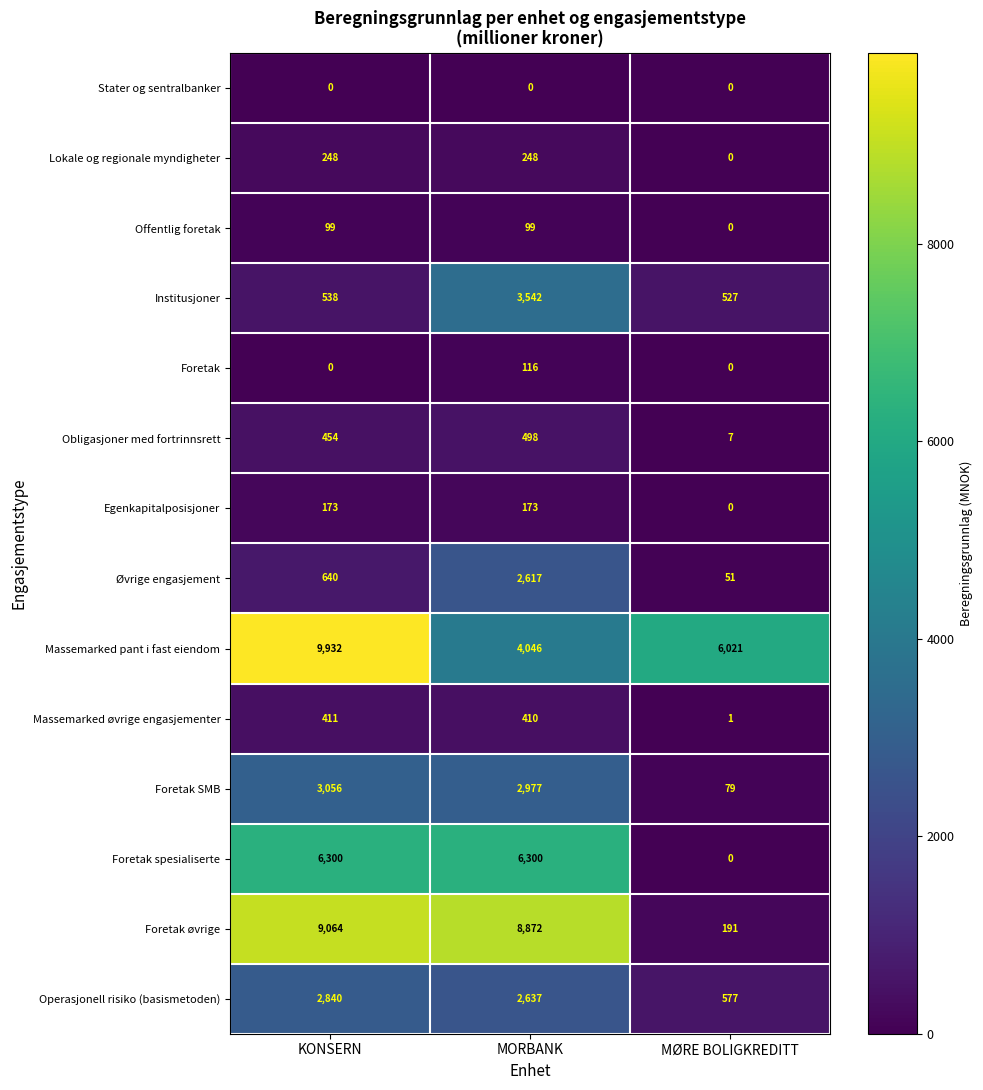

Which series has the largest range (max minus min)?

Foretak øvrige